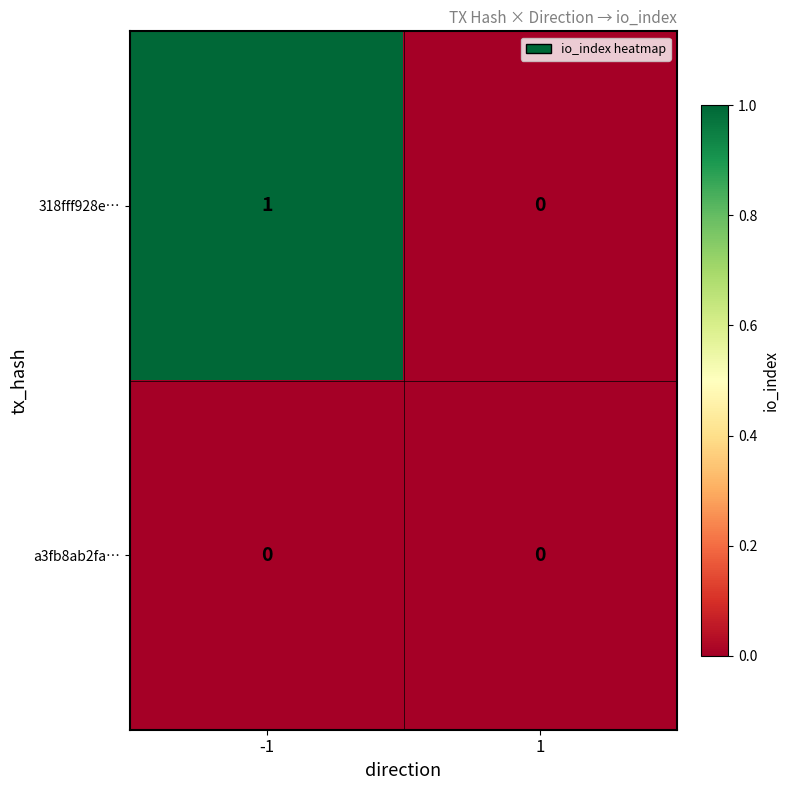

Reading left to right, extract all data points from this chart.

318fff928e…: 1	0
a3fb8ab2fa…: 0	0